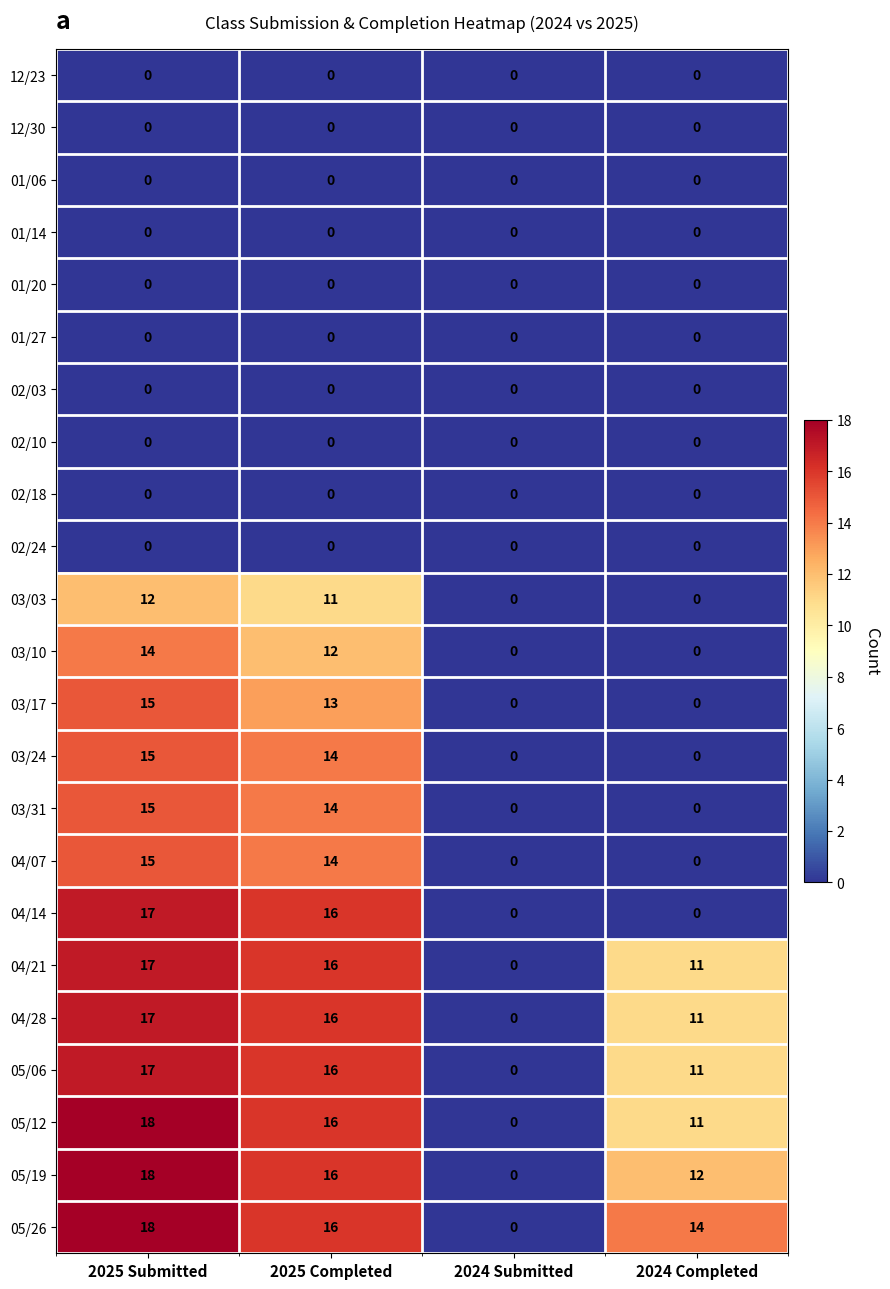

Which series changed the most between 2024 Submitted and 2024 Completed?

05/26